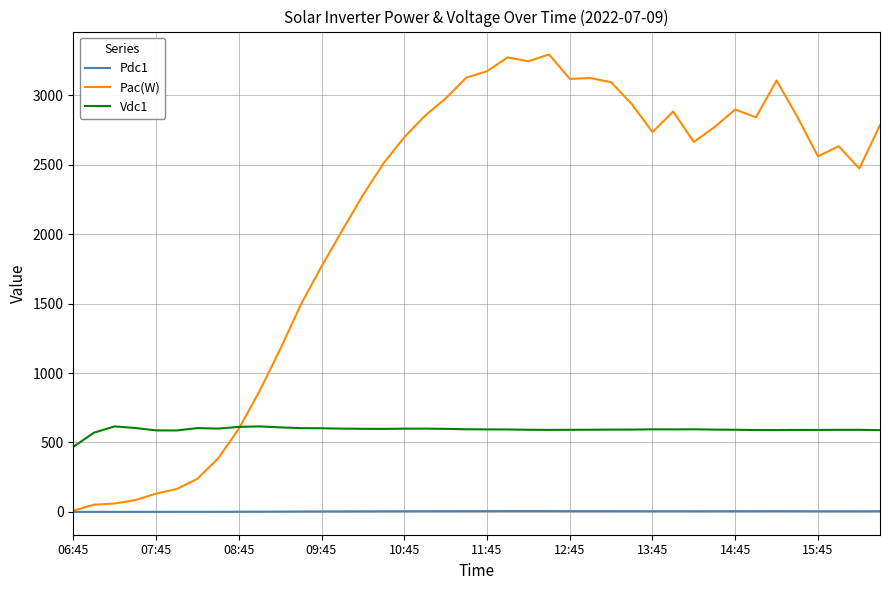

True or false: Vdc1 and Pdc1 cross at least once.

False